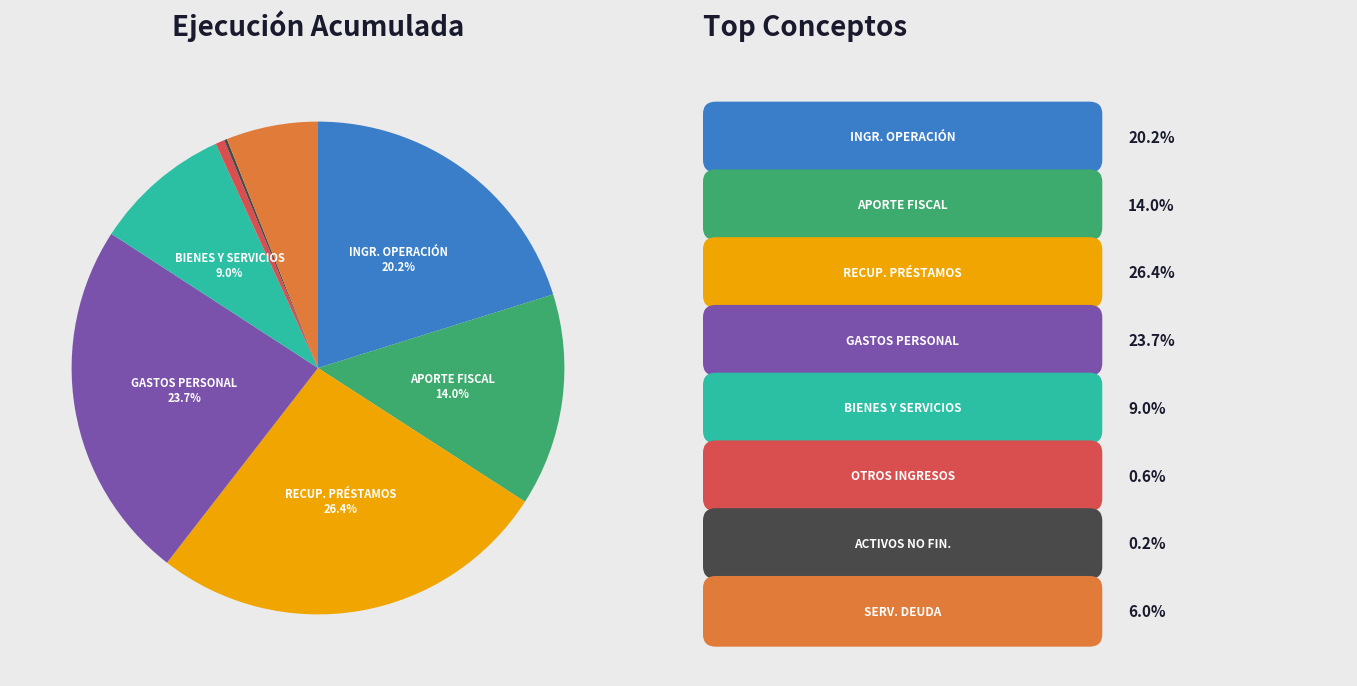

Is there any slice that represents more than half of the pie?

No